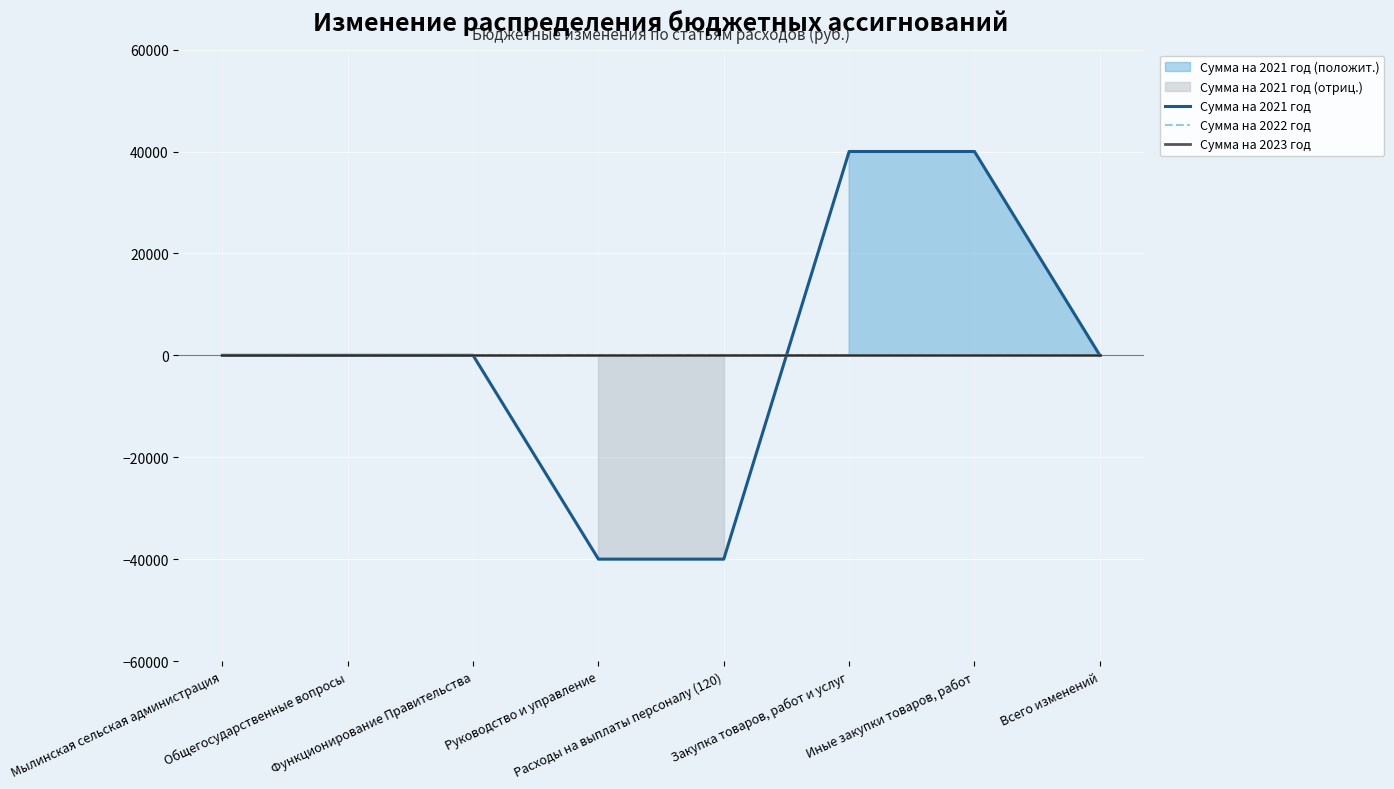

Which series has the largest range (max minus min)?

Сумма на 2021 год